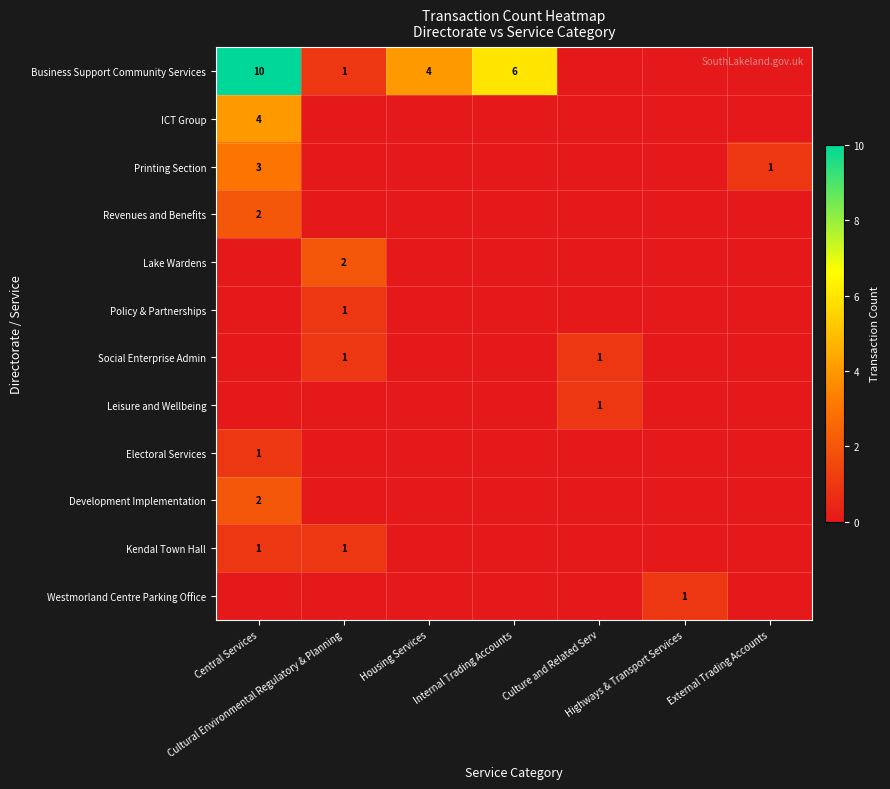

What is the total value across all series at Housing Services?

4